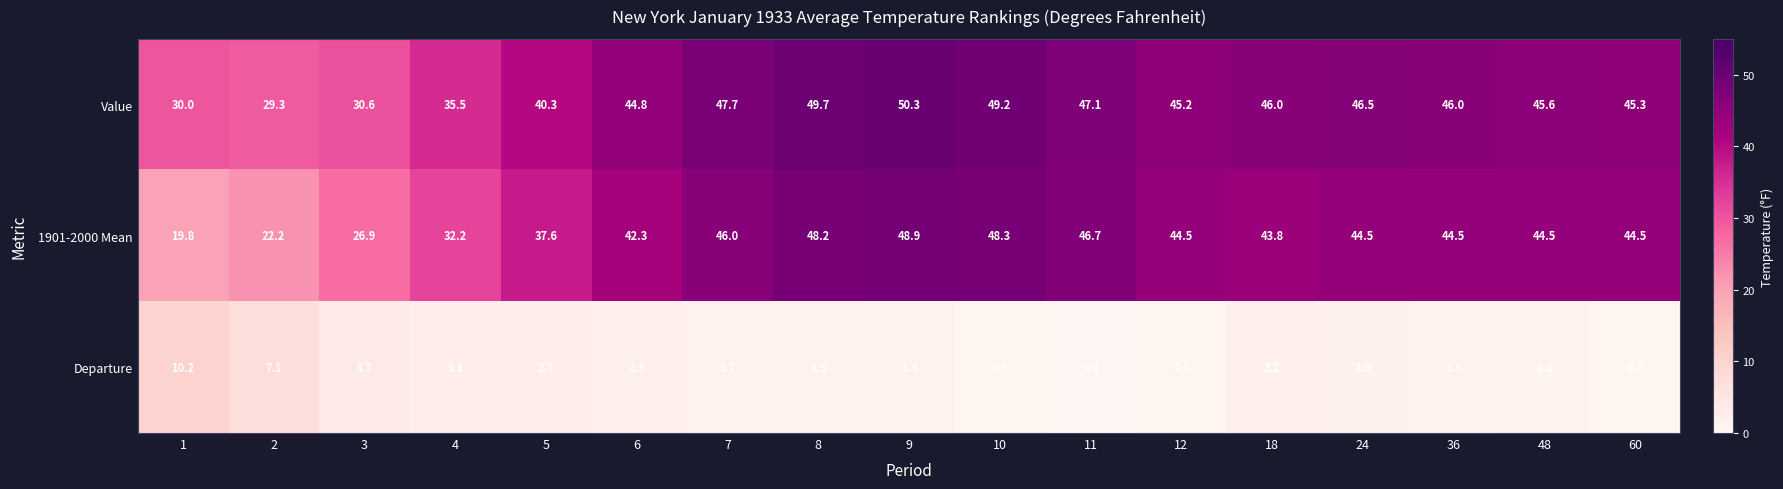

Rank the series by their maximum value, from lowest to highest.

Departure, 1901-2000 Mean, Value